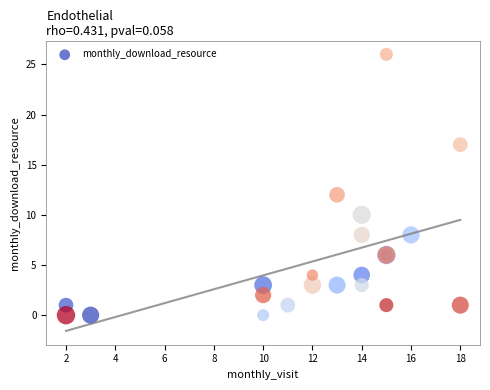

What Y value in the scatter plot is closest to 13?

12